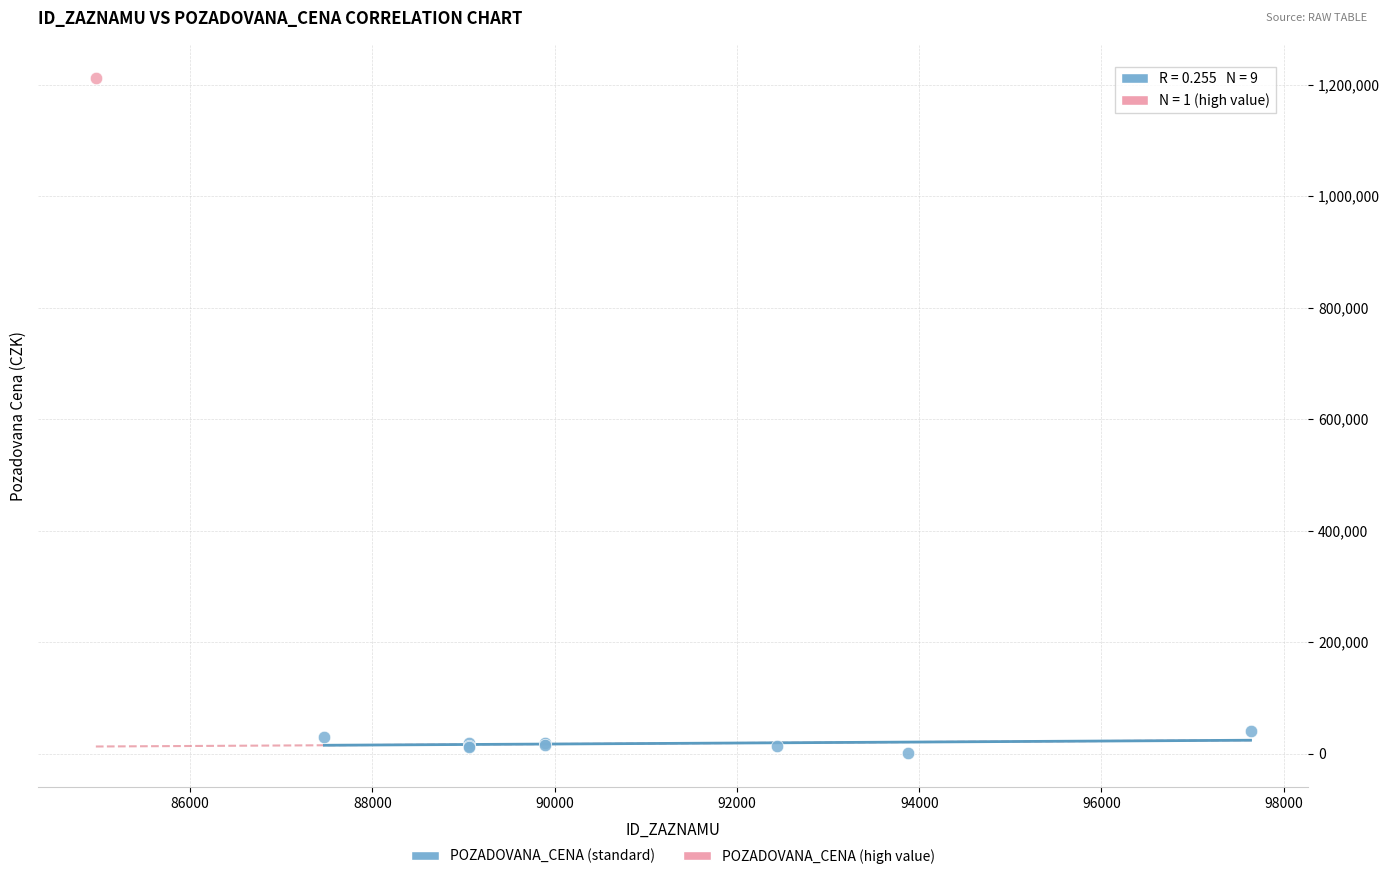

What are all the series names shown in the legend?

POZADOVANA_CENA (standard), POZADOVANA_CENA (high value)